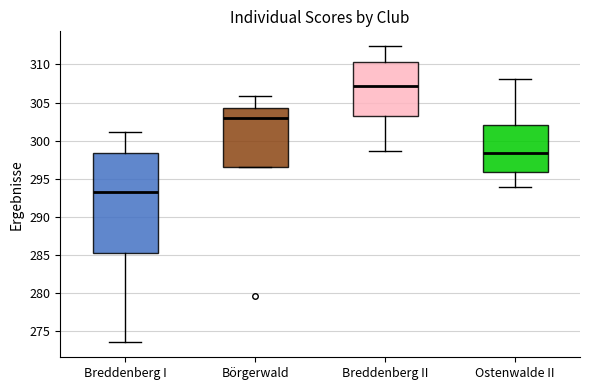

Where is the upper edge of the box for Breddenberg I on the y-axis? The values are not printed on the chart, so give them approximately, as read against the axis.

298.5